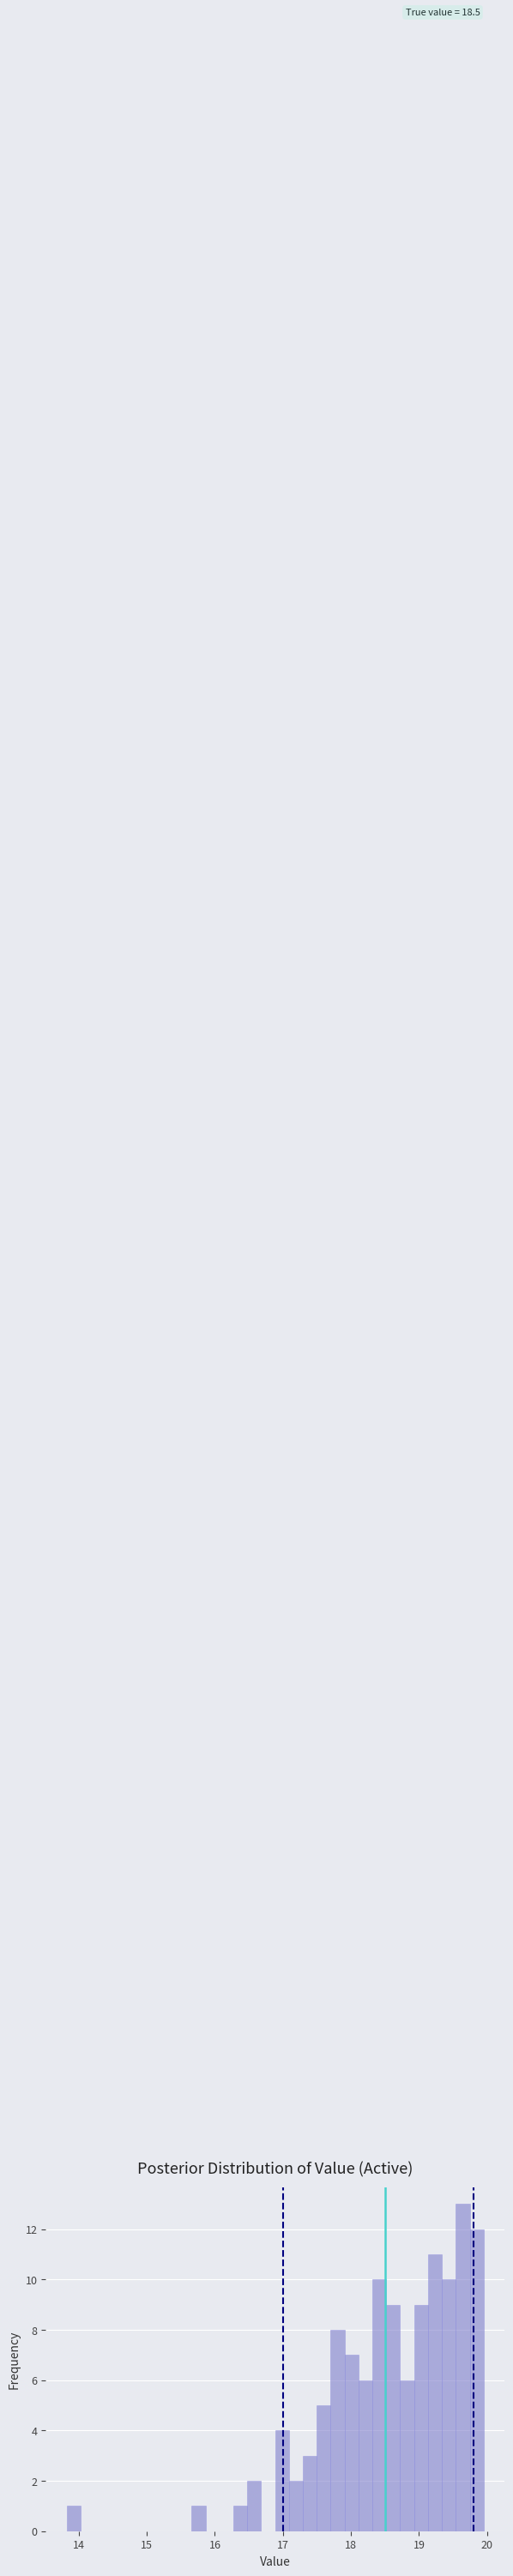

Read against the x-axis, roughly where is the centre of the tallest bar?

19.6